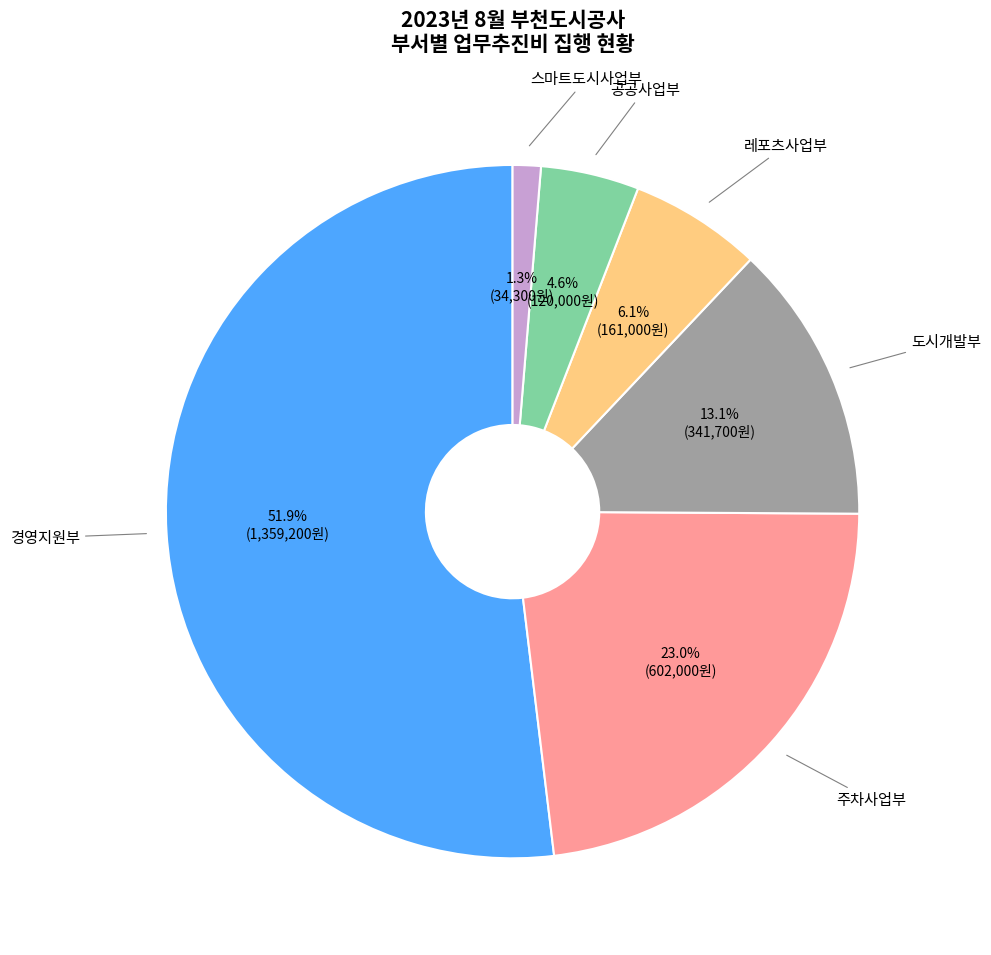

Is there any slice that represents more than half of the pie?

Yes